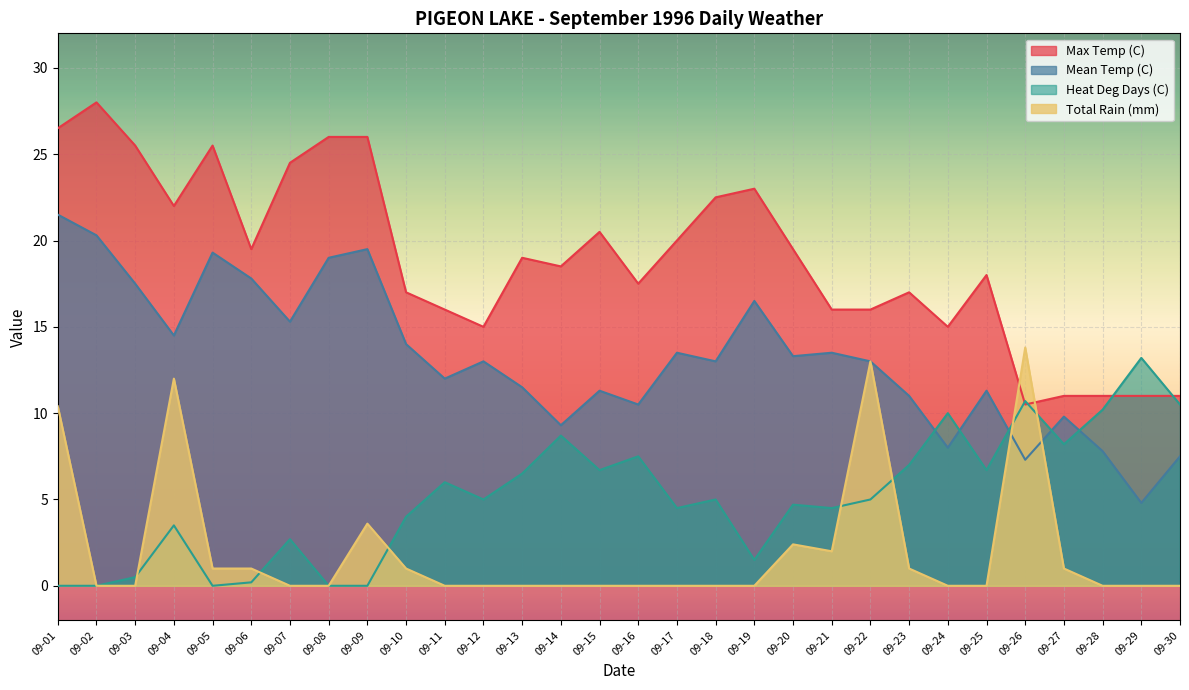

Count the number of categories in the chart.

30